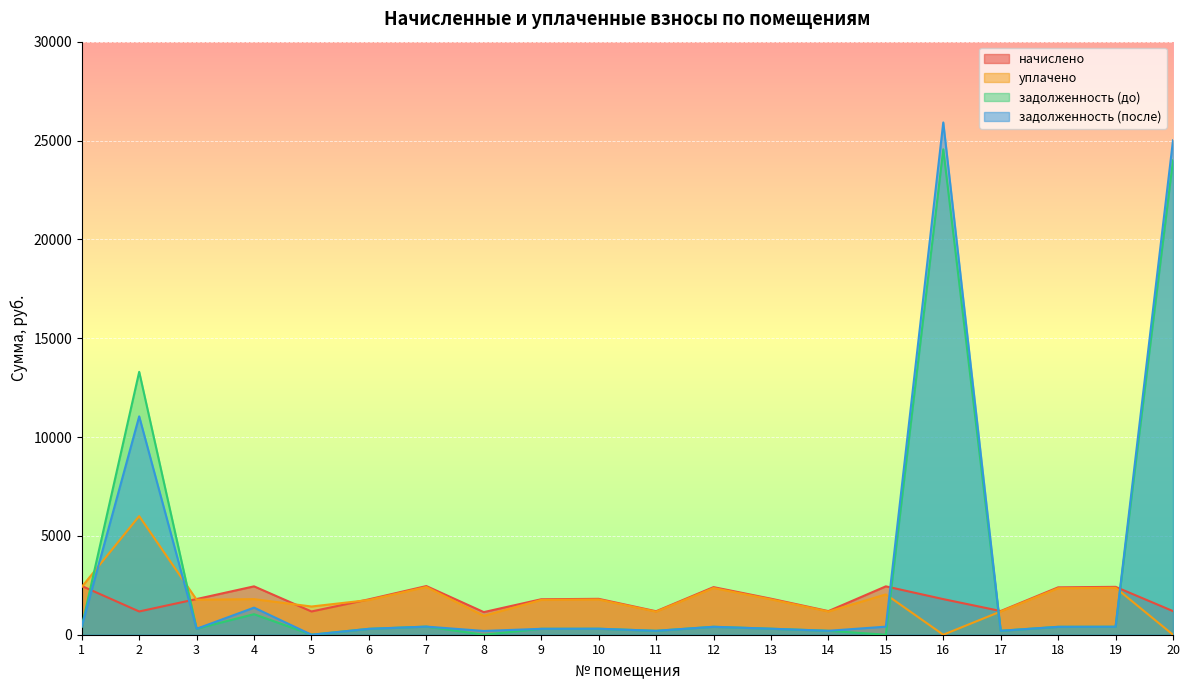

At which label does начислено reach its minimum?

8